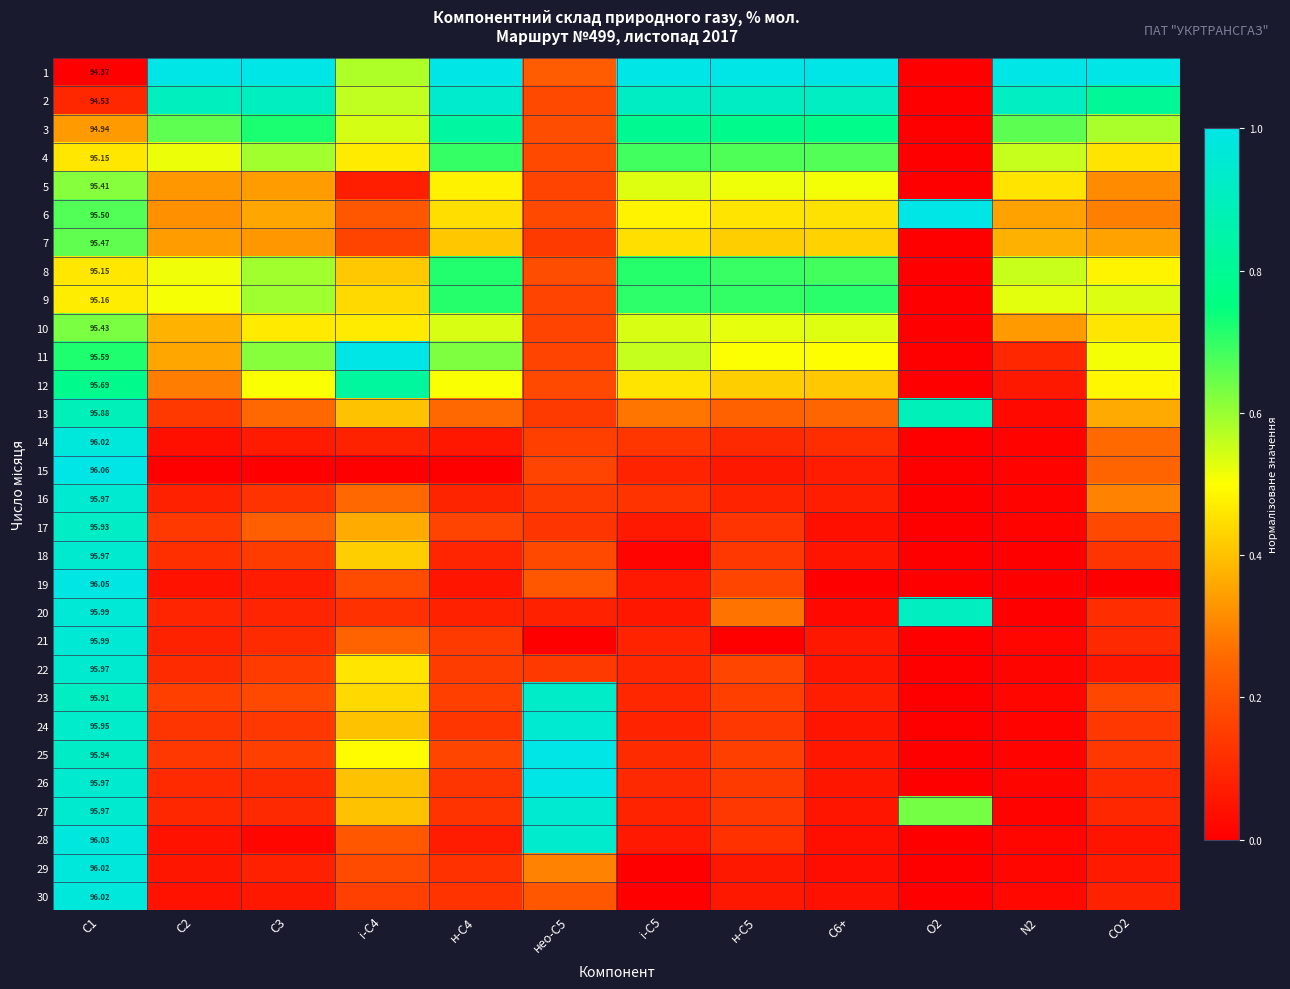

What is the average value of the 29 series?

0.2